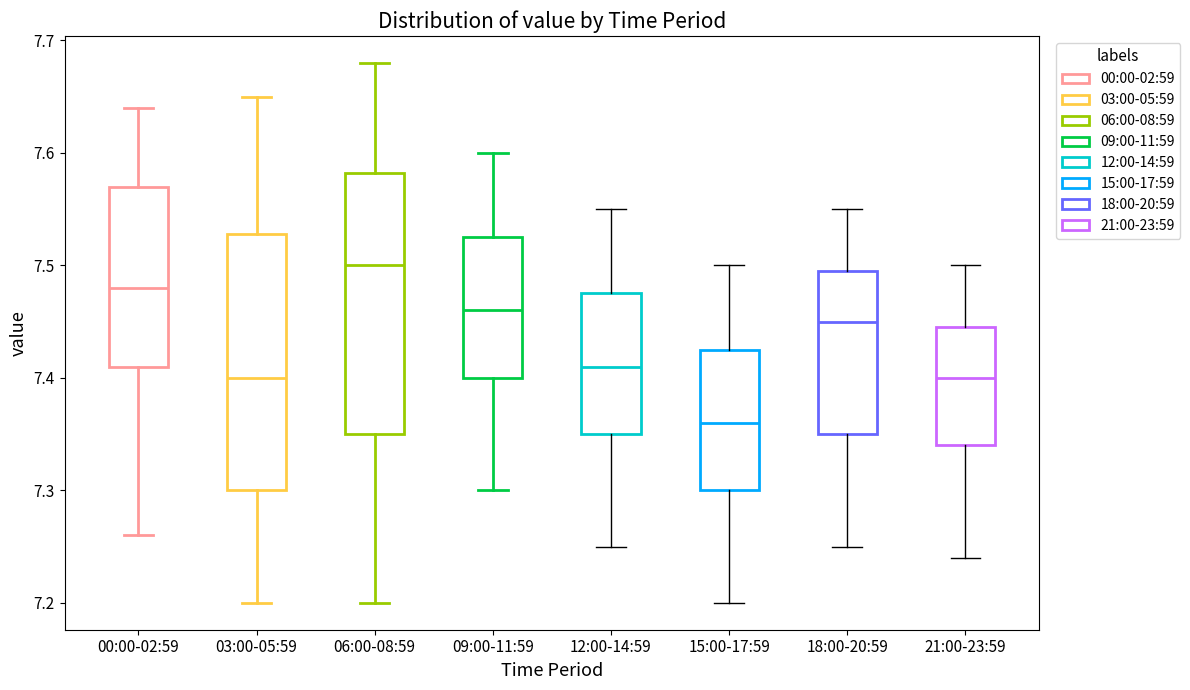

Reading left to right, read every box against the y-axis: the position of its median line, the range the box covers, and the ends of its whiskers. The values are not printed on the chart, so give them approximately, as read against the axis.

00:00-02:59: median 7.48, box 7.41 to 7.57, whiskers 7.26 to 7.64
03:00-05:59: median 7.40, box 7.30 to 7.53, whiskers 7.20 to 7.65
06:00-08:59: median 7.50, box 7.35 to 7.58, whiskers 7.20 to 7.68
09:00-11:59: median 7.46, box 7.40 to 7.53, whiskers 7.30 to 7.60
12:00-14:59: median 7.41, box 7.35 to 7.48, whiskers 7.25 to 7.55
15:00-17:59: median 7.36, box 7.30 to 7.43, whiskers 7.20 to 7.50
18:00-20:59: median 7.45, box 7.35 to 7.50, whiskers 7.25 to 7.55
21:00-23:59: median 7.40, box 7.34 to 7.45, whiskers 7.24 to 7.50